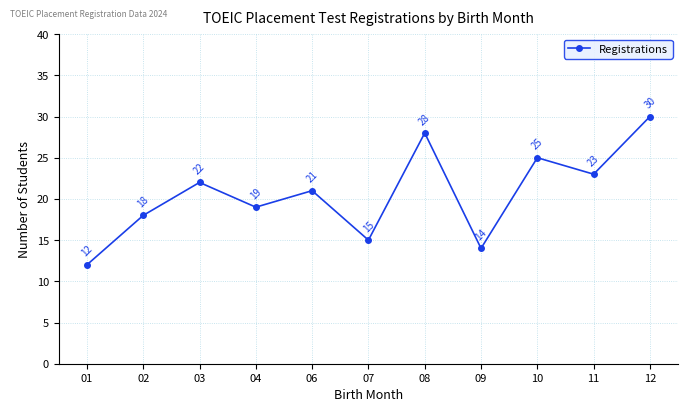

Count the number of categories in the chart.

11